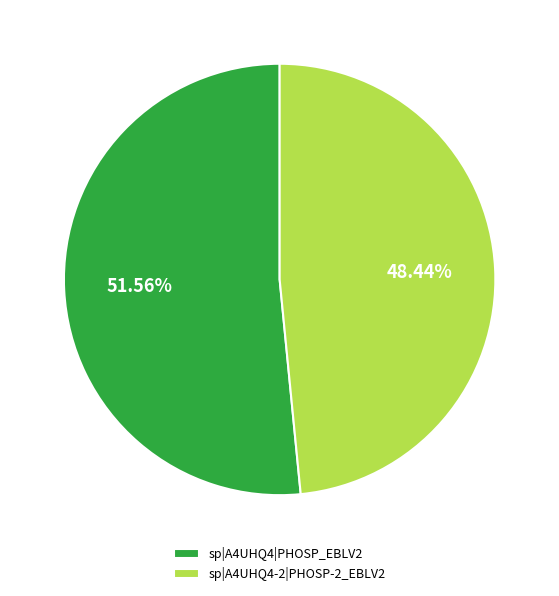

Which slice is the largest?

sp|A4UHQ4|PHOSP_EBLV2